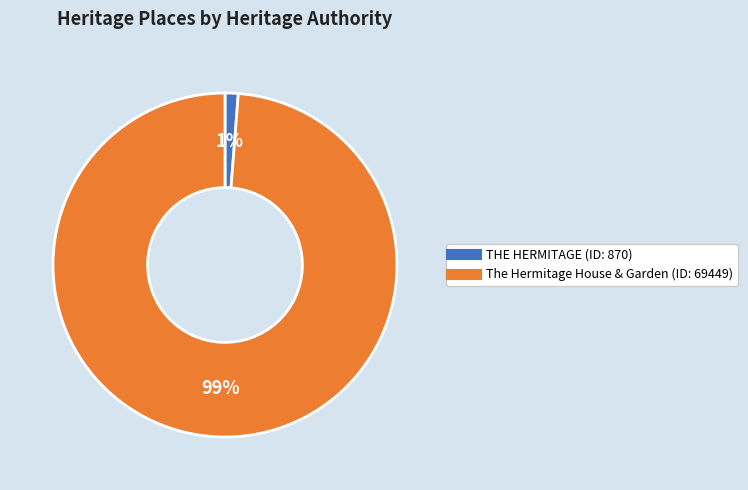

Between The Hermitage House & Garden and THE HERMITAGE, which is larger?

The Hermitage House & Garden